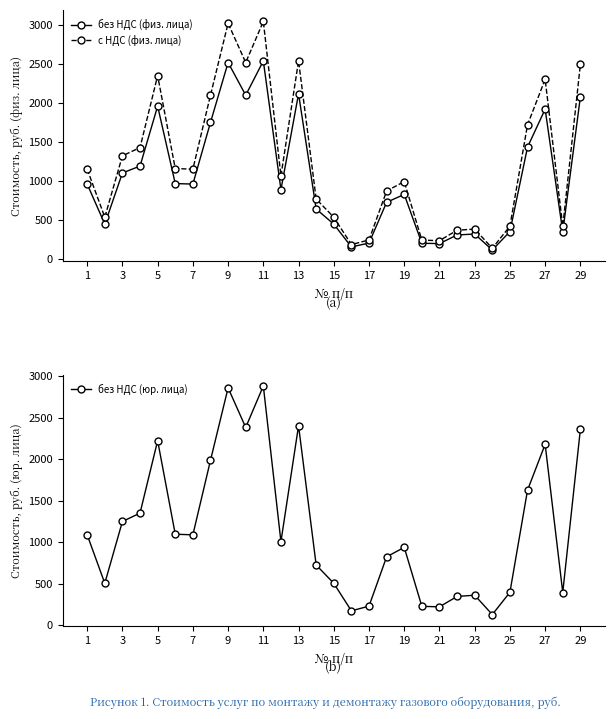

True or false: без НДС (юр. лица) and с НДС (физ. лица) cross at least once.

False